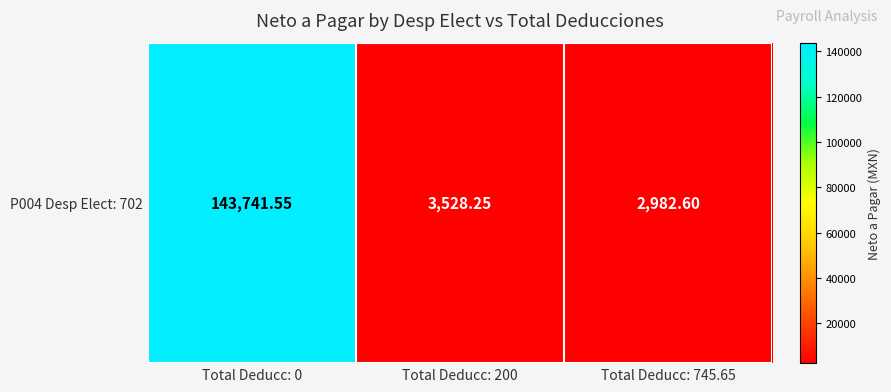

Rank the categories by value from highest to lowest.

Total Deducc: 0, Total Deducc: 200, Total Deducc: 745.65